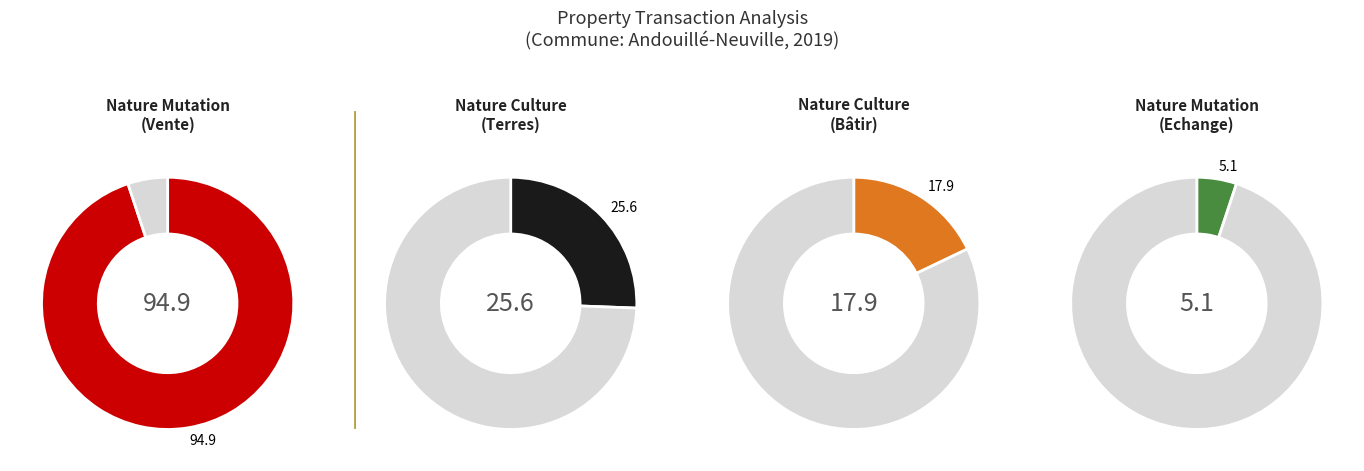

Is Vente the majority of the pie?

Yes